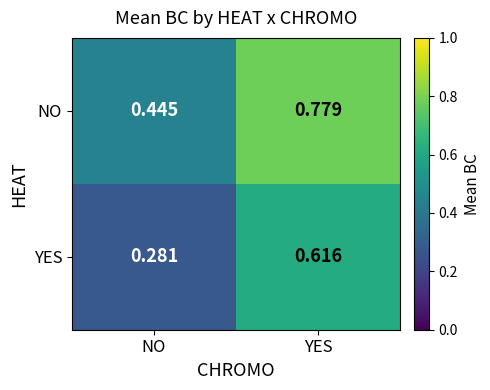

Which label corresponds to the largest value in the chart?

YES